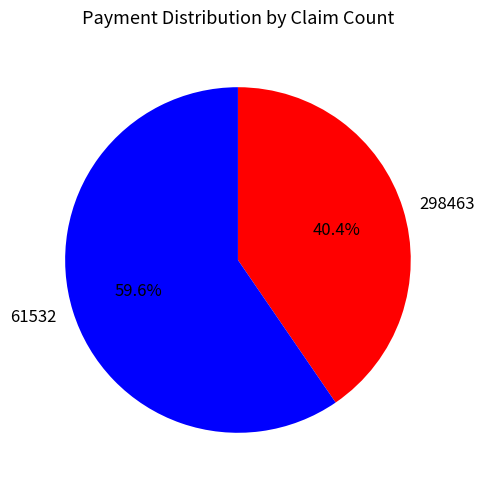

Is it true that 298463 is 40% of the pie?

True